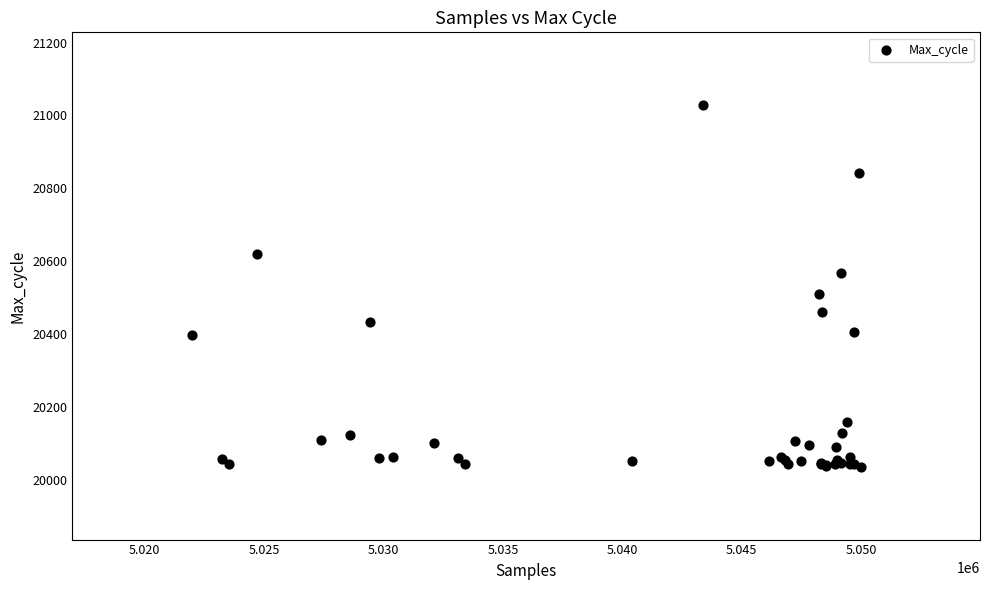

What Y value in the scatter plot is closest to 20532?

20511